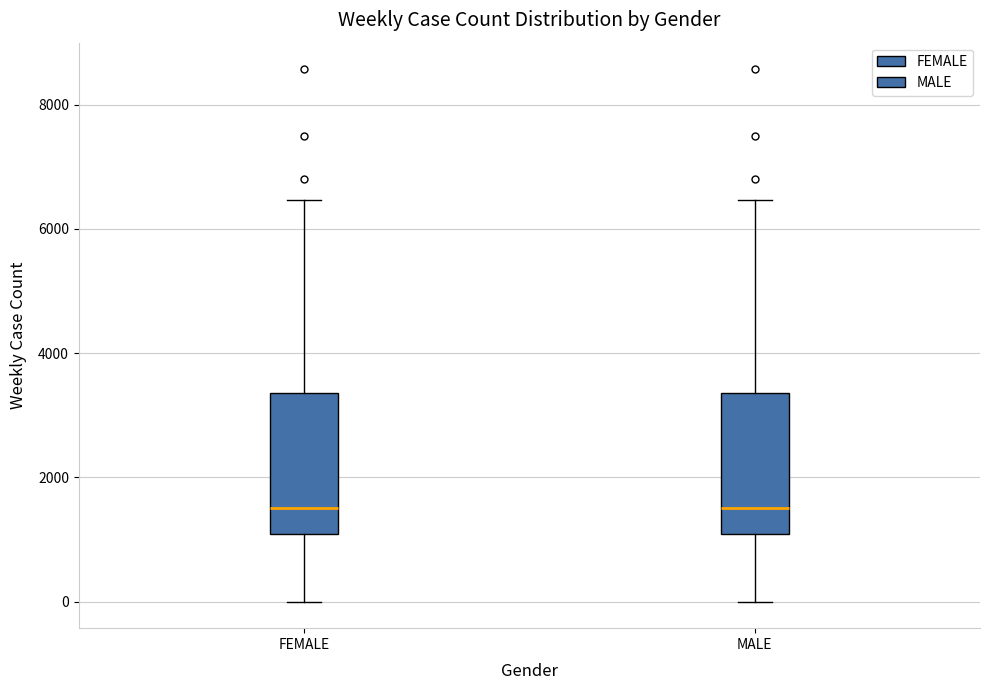

Reading left to right, transcribe this box plot: for each box, give where its median line is, the range the box spans, and where its two whiskers end, as read against the y-axis. The values are not printed on the chart, so give them approximately, as read against the axis.

FEMALE: median 1600, box 1000 to 3400, whiskers 0 to 6400
MALE: median 1600, box 1000 to 3400, whiskers 0 to 6400